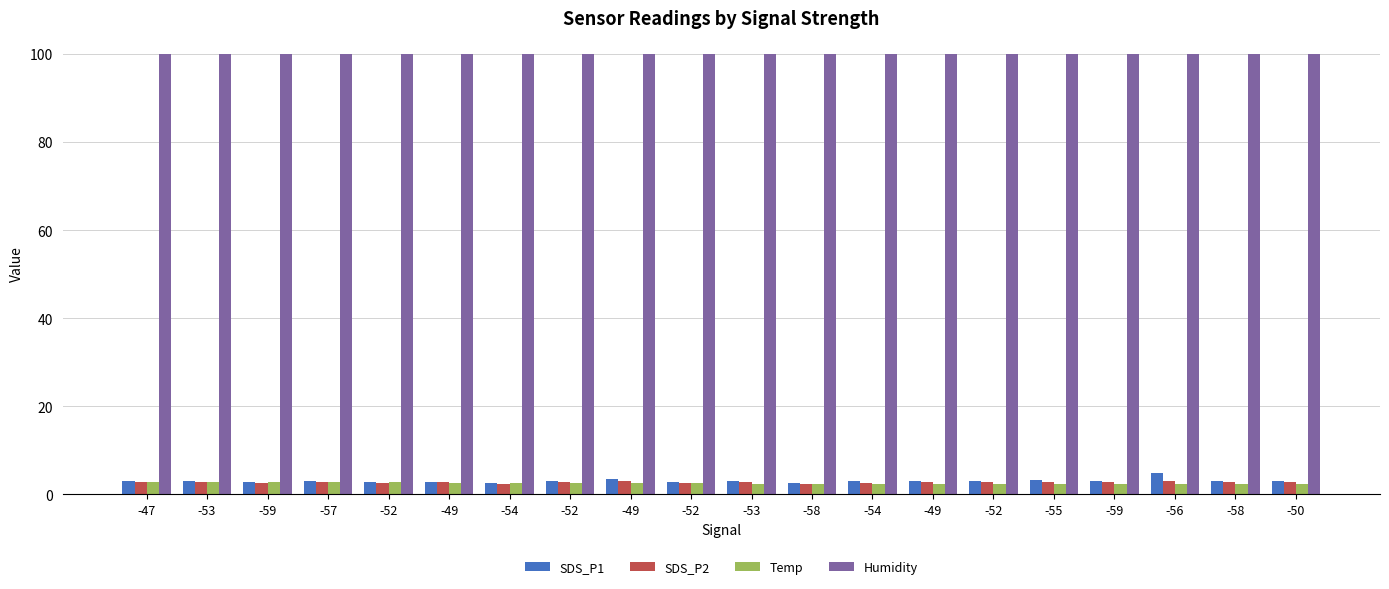

What are all the series names shown in the legend?

SDS_P1, SDS_P2, Temp, Humidity